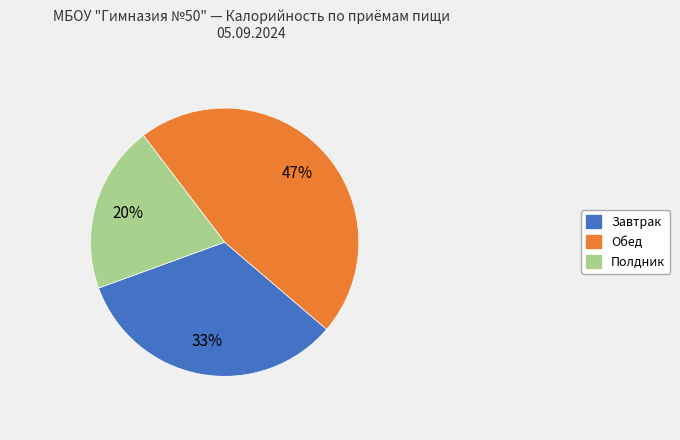

To the nearest percent, what is the average slice percentage?

33%